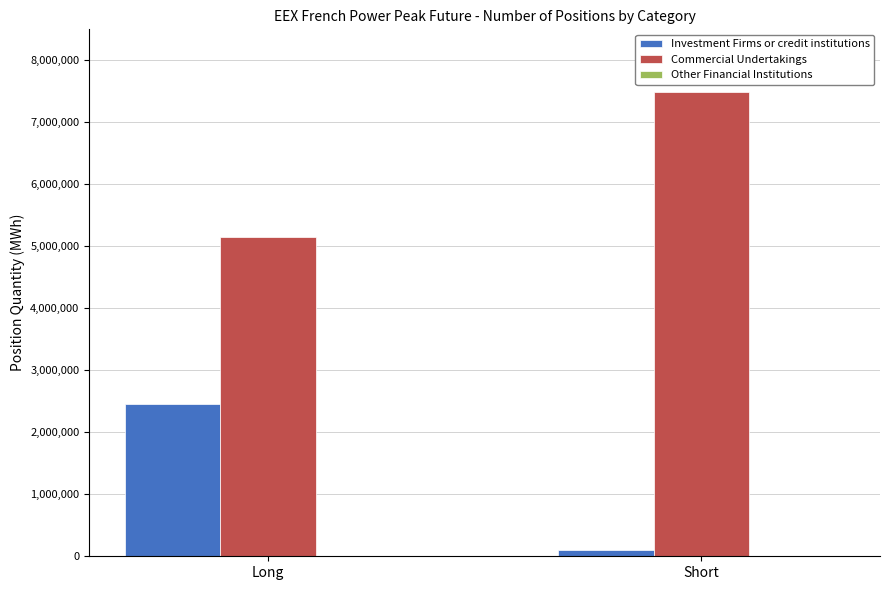

Rank the series by their maximum value, from lowest to highest.

Investment Firms or credit institutions, Commercial Undertakings